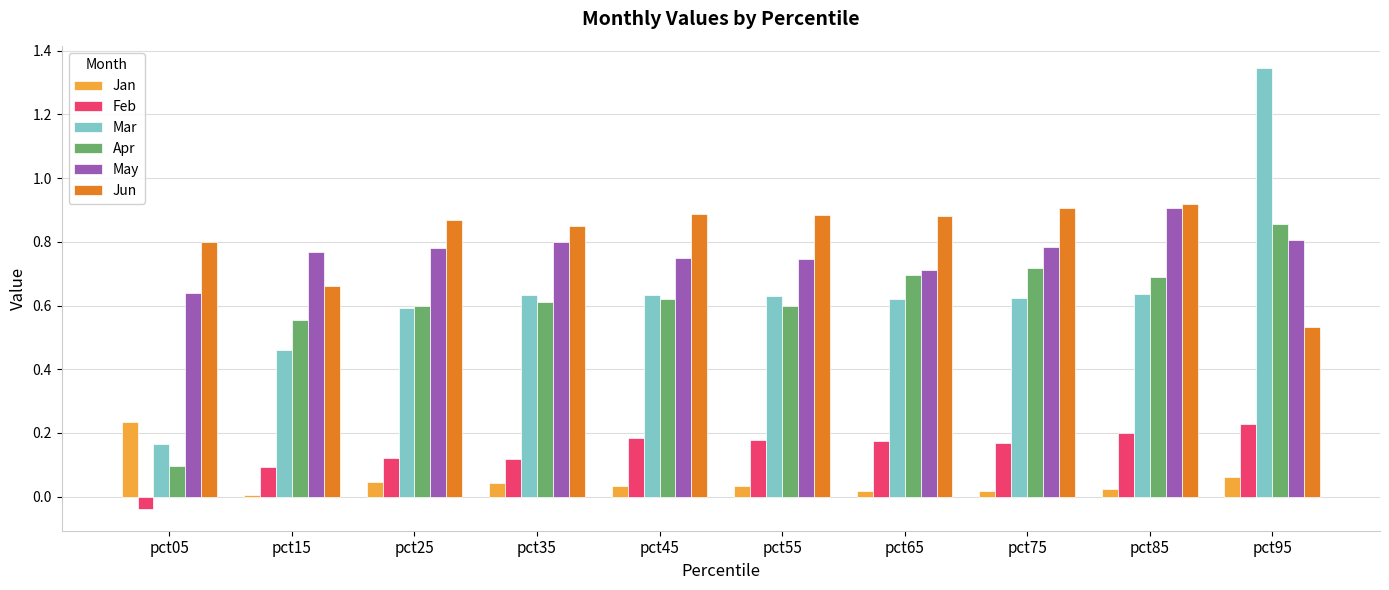

The May series shows 0.4 at pct85. True or false?

False